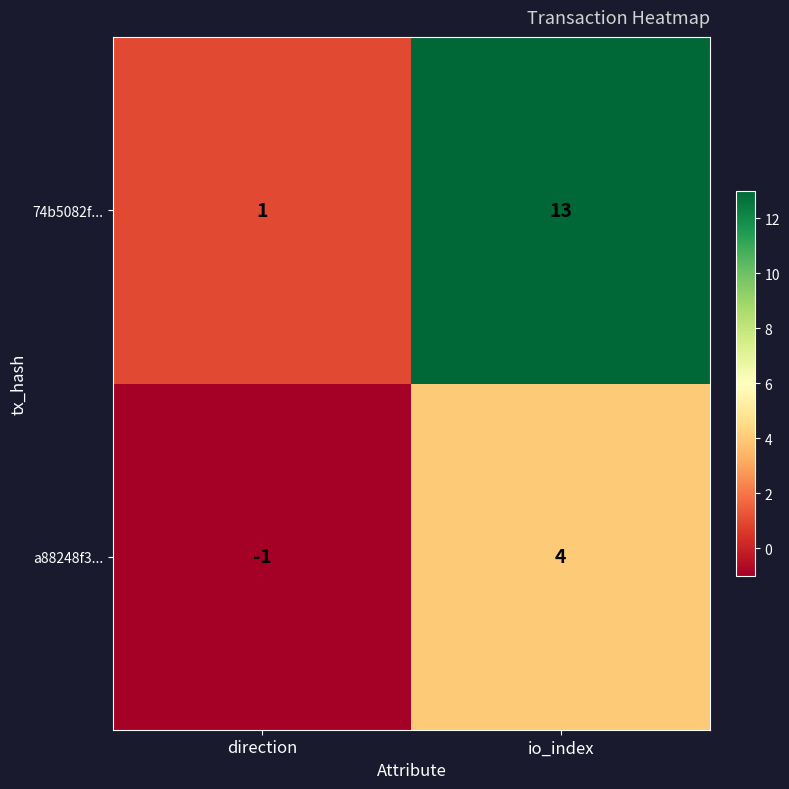

Rank the series by their maximum value, from highest to lowest.

74b5082f..., a88248f3...